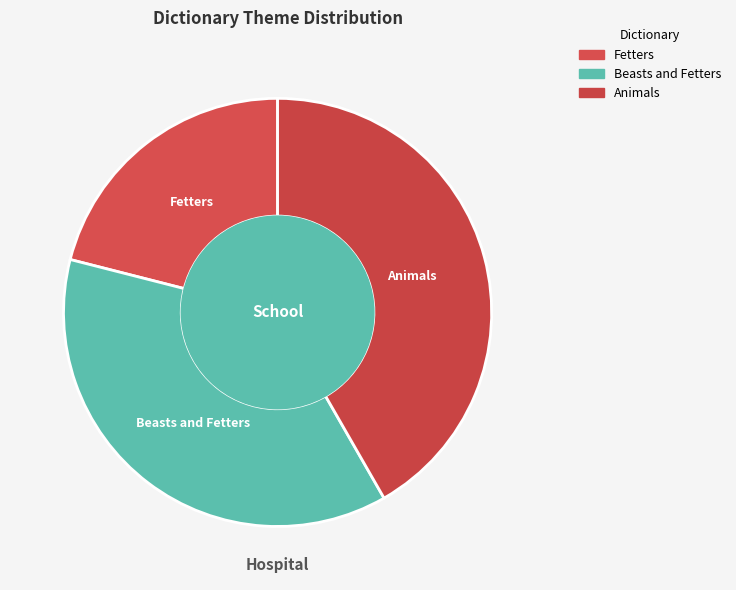

Which slice is the largest?

Animals